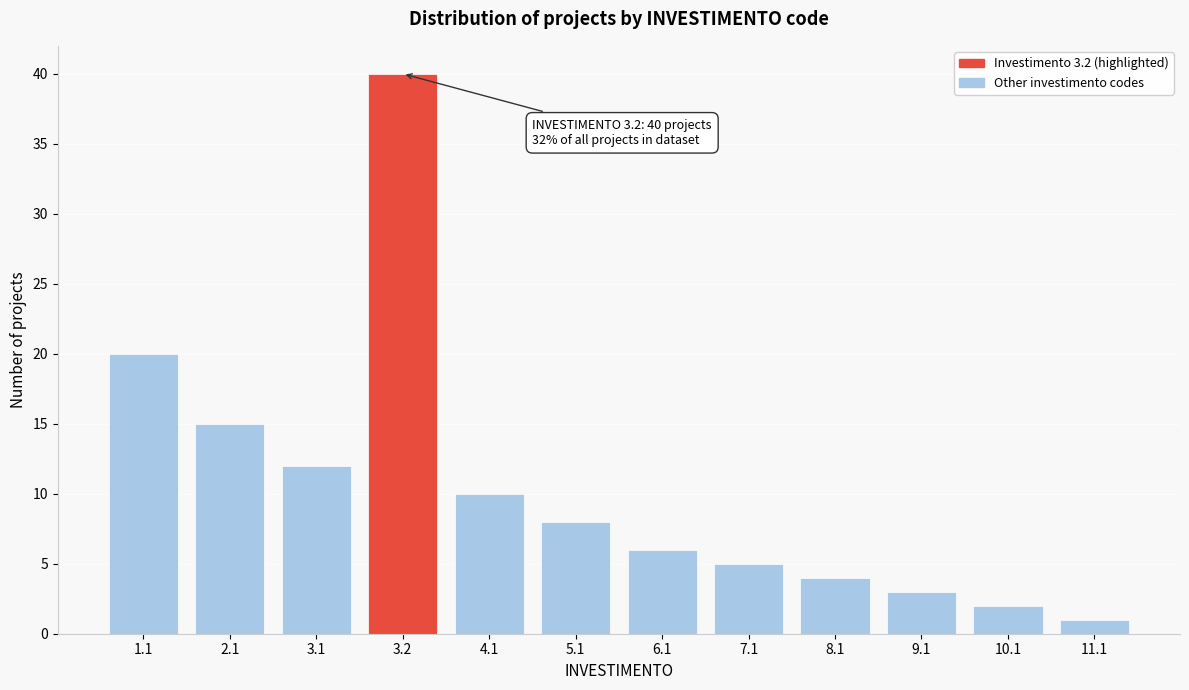

Reading left to right, transcribe all the data shown in this chart.

1.1=20	2.1=15	3.1=12	3.2=40	4.1=10	5.1=8	6.1=6	7.1=5	8.1=4	9.1=3	10.1=2	11.1=1